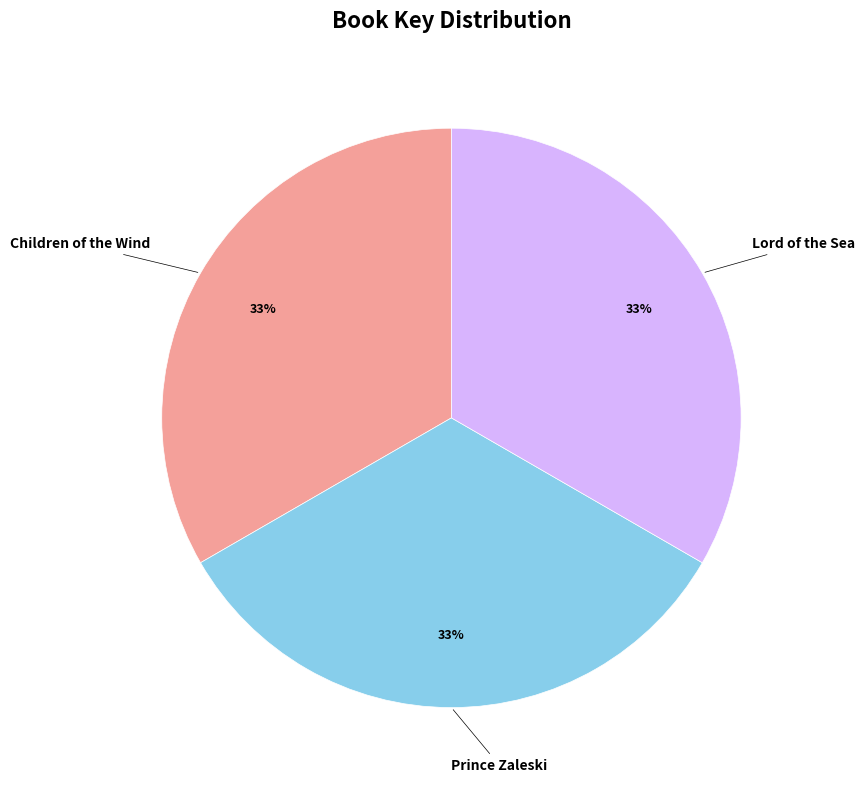

To the nearest percent, what portion does Lord of the Sea represent?

33%